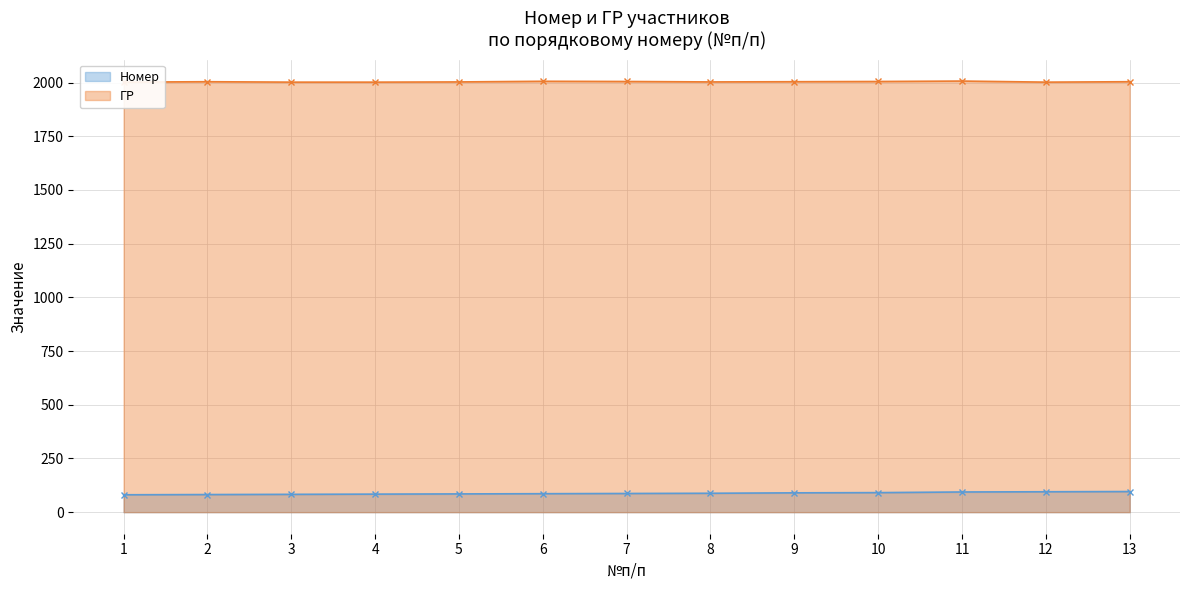

Reading right to left, extract all data points from this chart.

Номер: 96	95	94	91	90	88	87	86	85	84	83	82	81
ГР: 2004	2002	2007	2005	2004	2003	2005	2006	2003	2002	2002	2004	2002